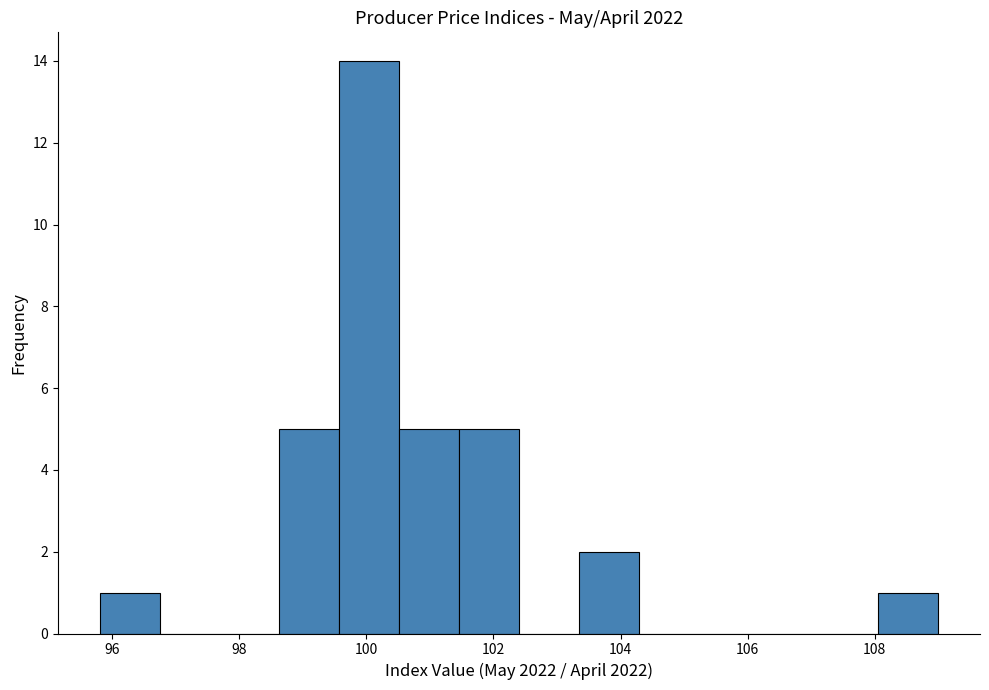

How tall is the bar that spans 108.0 to 109.0 on the x-axis? Neither the bar edges nor the heights are printed on the chart, so give them approximately, as read against the axes.

1